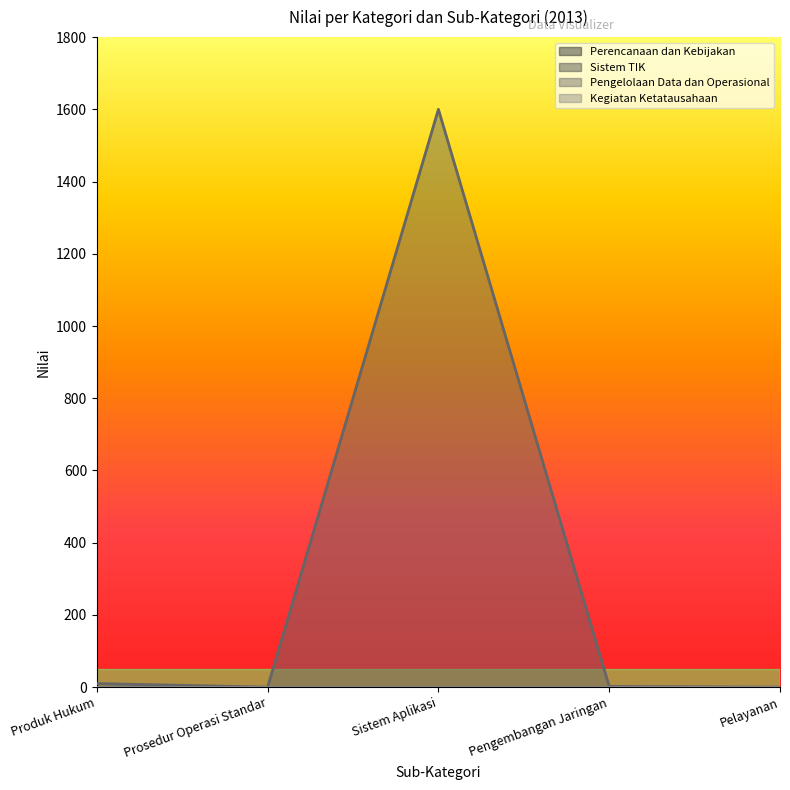

Reading left to right, what are all the values shown in this chart?

Perencanaan dan Kebijakan: Produk Hukum=0	Prosedur Operasi Standar=0	Sistem Aplikasi=0	Pengembangan Jaringan=0	Pelayanan=0
Sistem TIK: Produk Hukum=0	Prosedur Operasi Standar=0	Sistem Aplikasi=0	Pengembangan Jaringan=0	Pelayanan=0
Pengelolaan Data dan Operasional: Produk Hukum=10	Prosedur Operasi Standar=0	Sistem Aplikasi=1600	Pengembangan Jaringan=2	Pelayanan=0
Kegiatan Ketatausahaan: Produk Hukum=0	Prosedur Operasi Standar=0	Sistem Aplikasi=0	Pengembangan Jaringan=0	Pelayanan=0